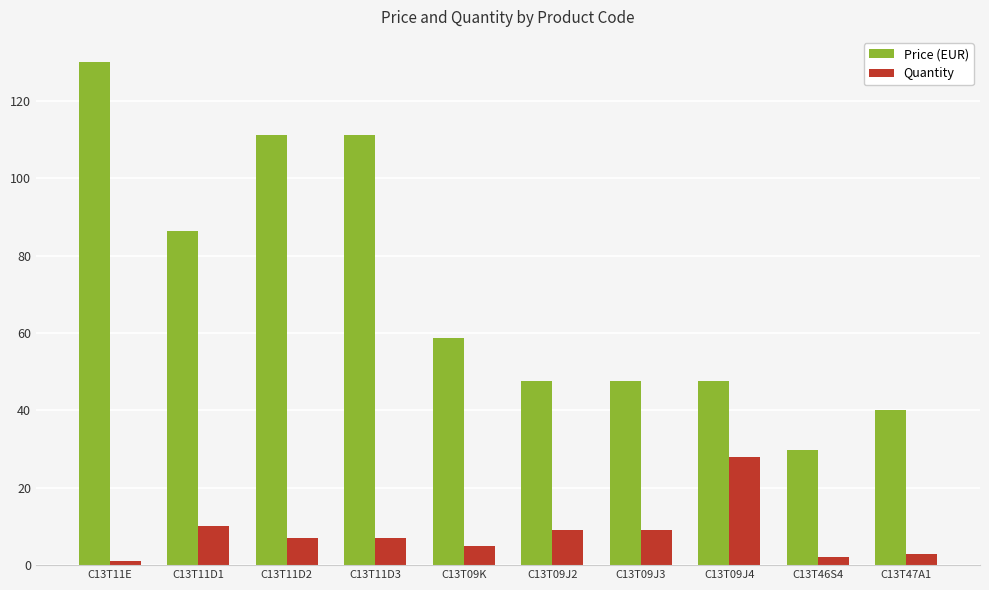

How many series are shown in this chart?

2